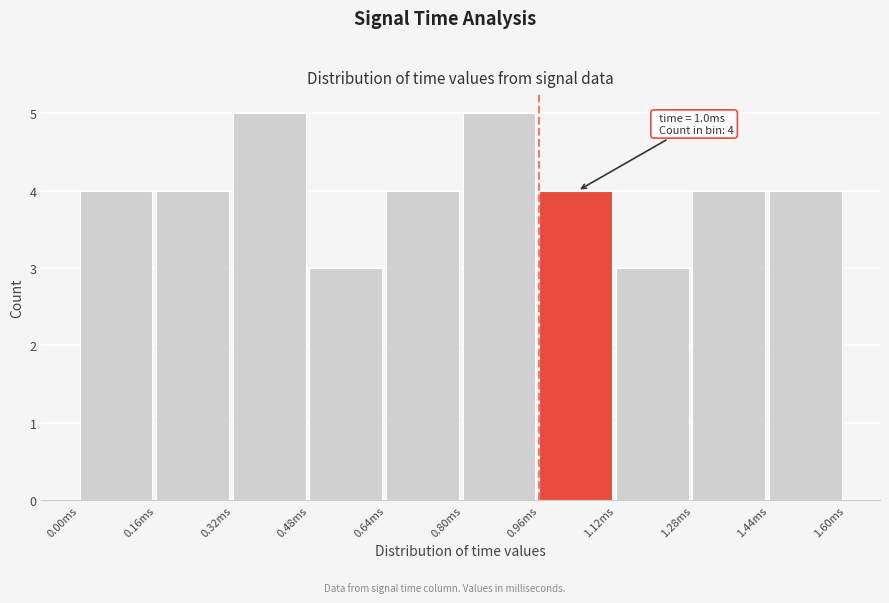

Reading left to right, transcribe all the data shown in this chart.

4	4	5	3	4	5	4	3	4	4